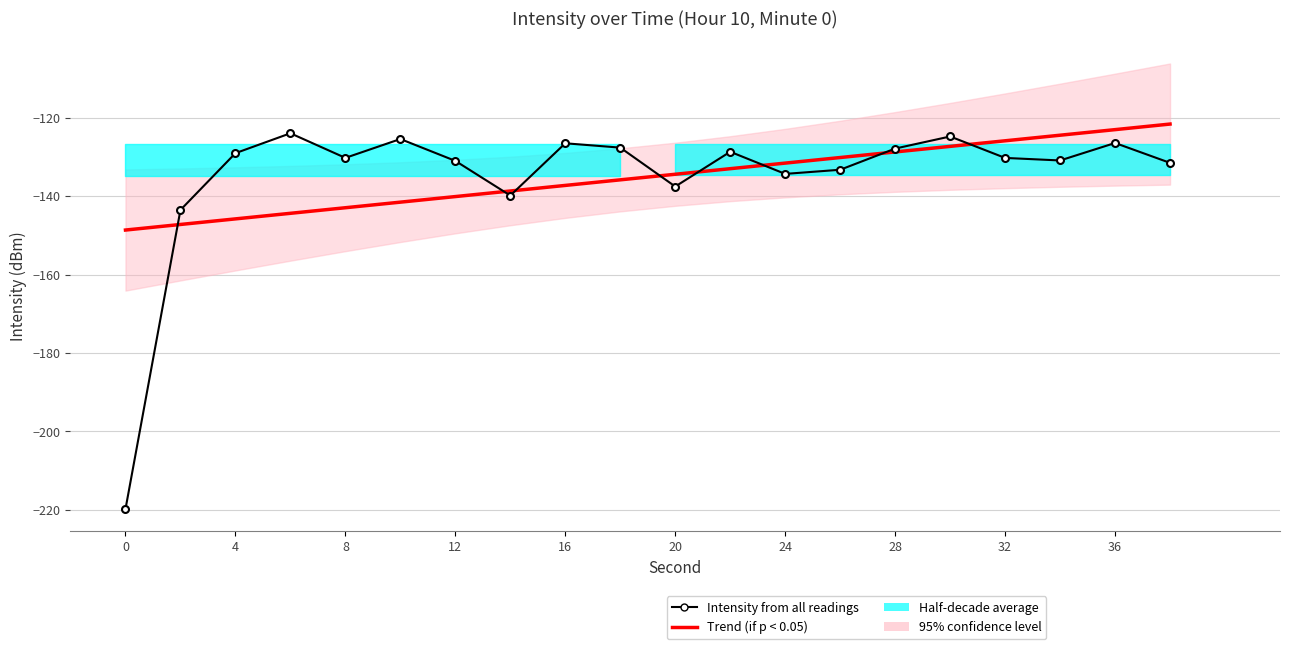

Is this an area chart (filled region under the line)?

No